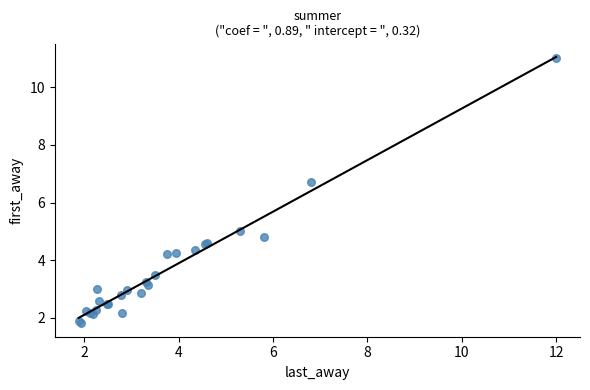

What Y value in the scatter plot is closest to 6?

6.7